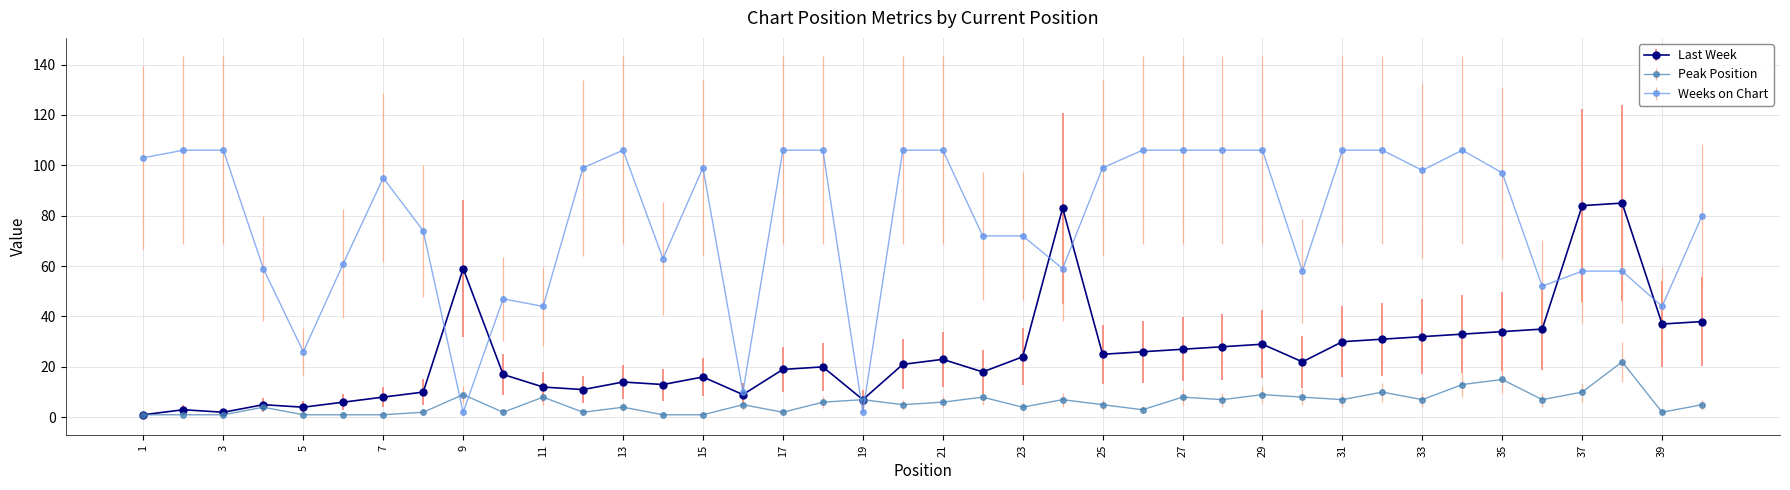

Which series has the widest spread of values?

Weeks on Chart